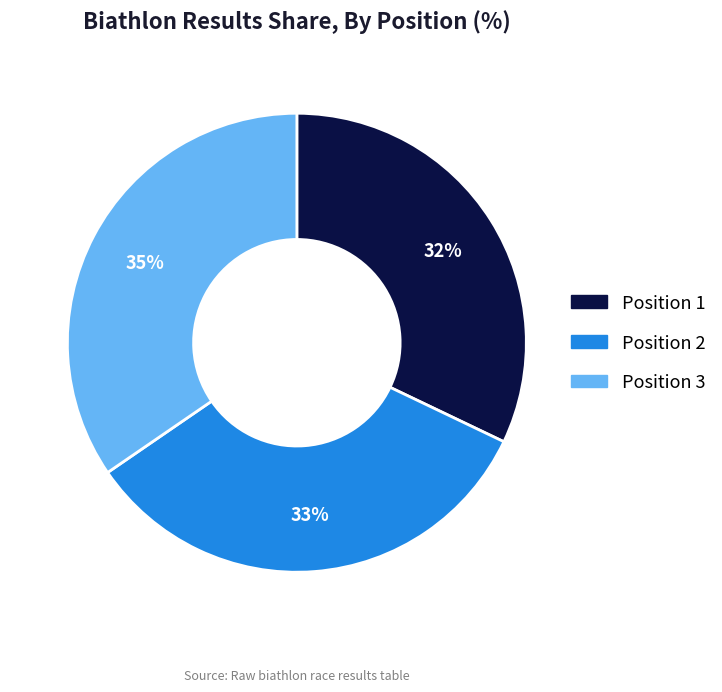

To the nearest percent, what is the average slice percentage?

33%